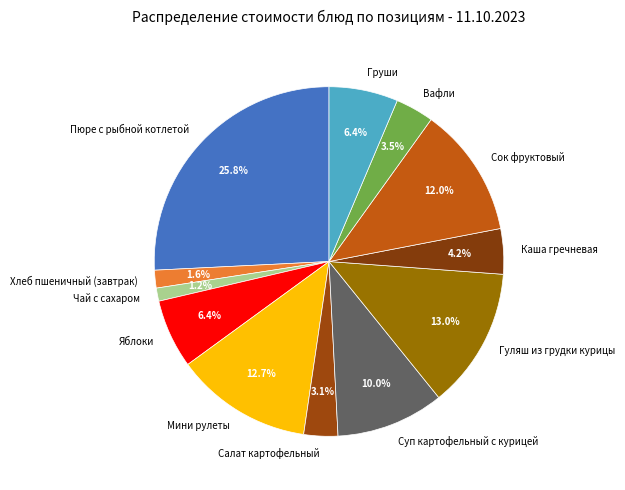

Is it true that Чай с сахаром is 7% of the pie?

False